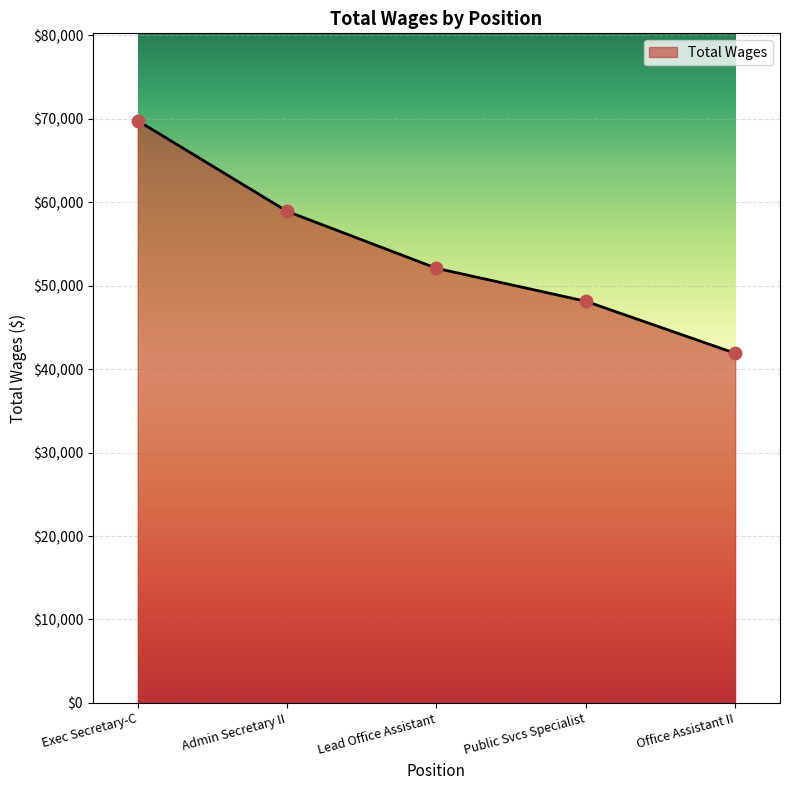

Which has a higher value, Lead Office Assistant or Admin Secretary II?

Admin Secretary II